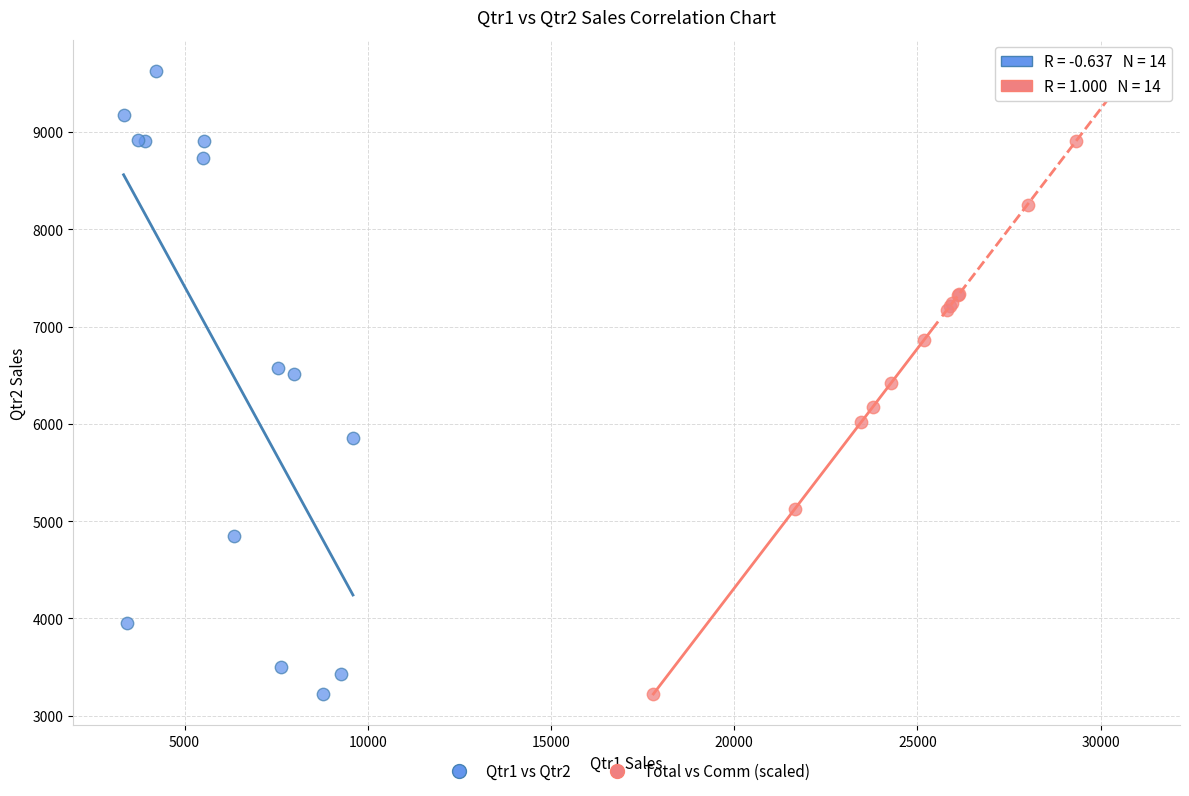

What are all the series names shown in the legend?

Qtr1 vs Qtr2, Total vs Comm (scaled)